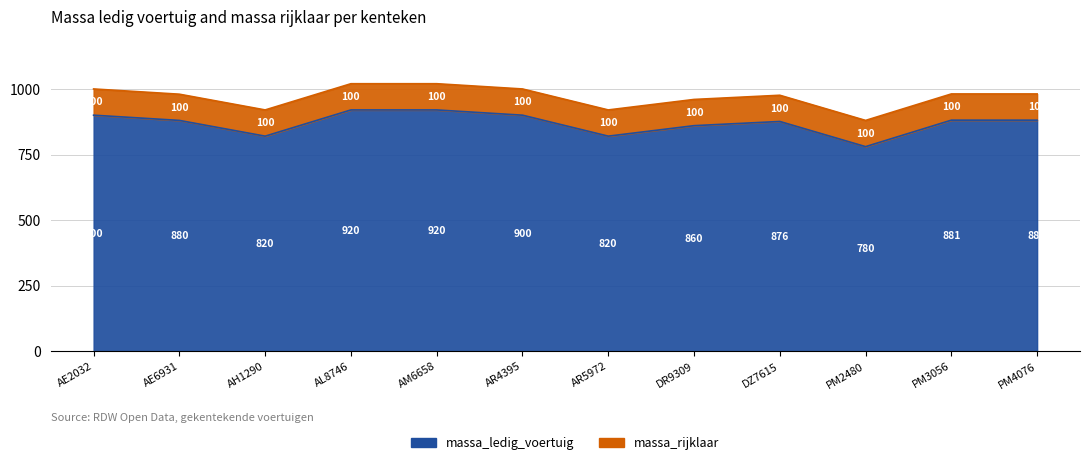

Count the number of categories in the chart.

12